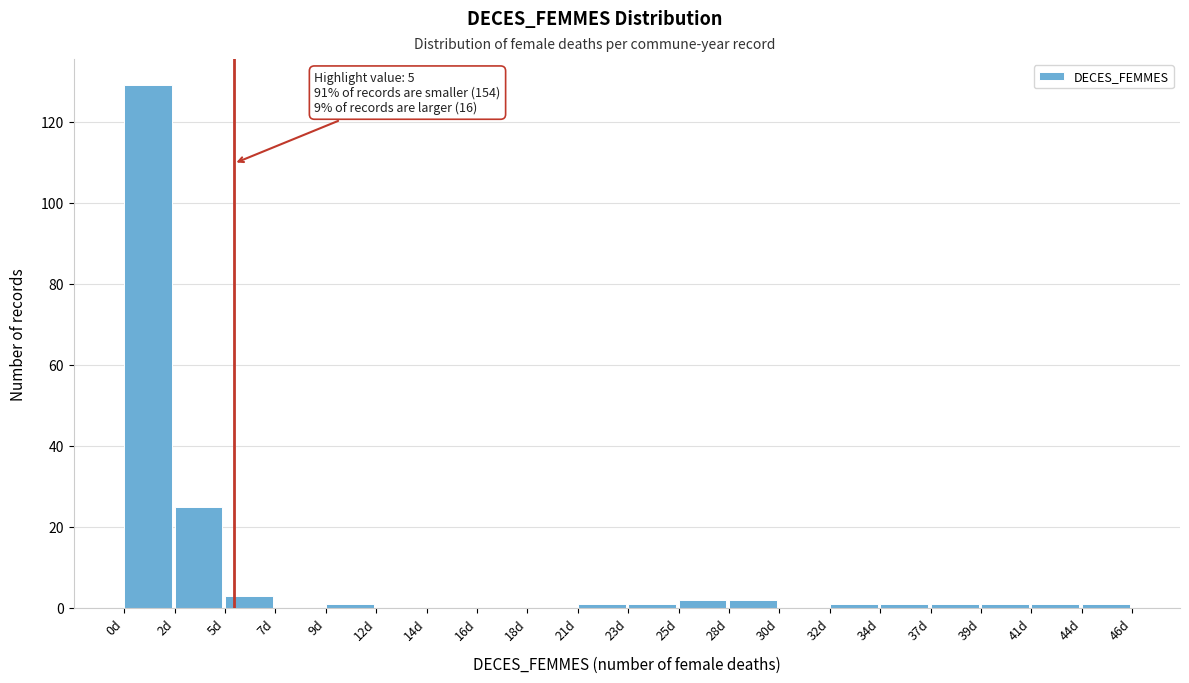

Which range on the x-axis has the tallest bar?

0.0 to 2.3